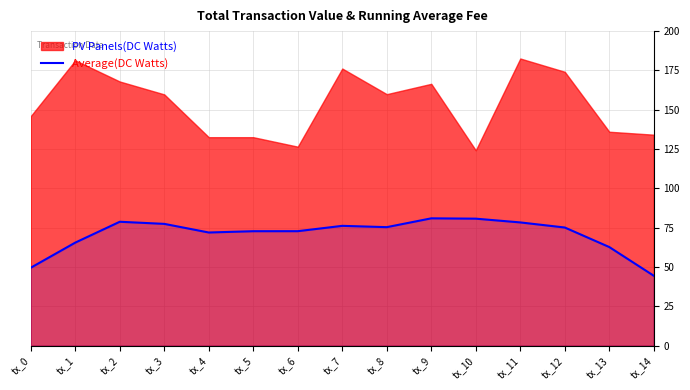

Rank the categories by value from highest to lowest.

tx_9, tx_10, tx_2, tx_11, tx_3, tx_7, tx_8, tx_12, tx_6, tx_5, tx_4, tx_1, tx_13, tx_0, tx_14